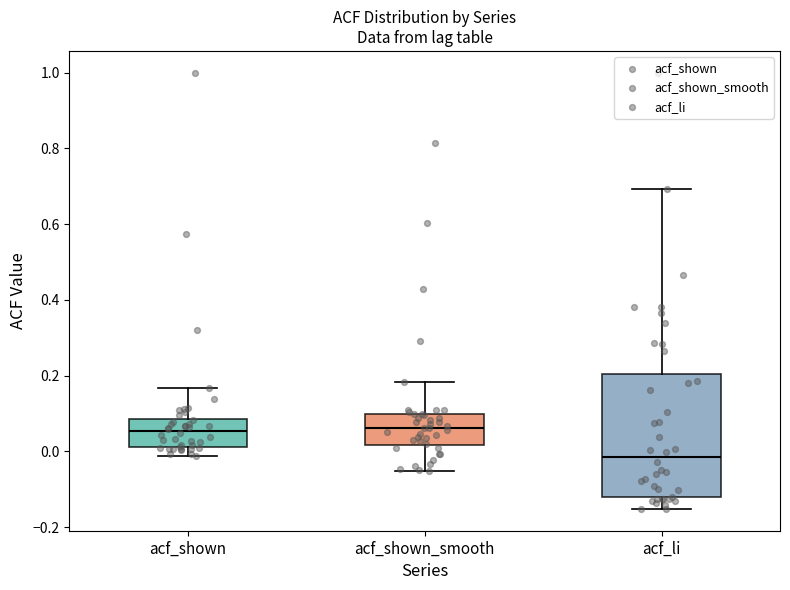

Reading left to right, transcribe this box plot: for each box, give where its median line is, the range the box spans, and where its two whiskers end, as read against the y-axis. The values are not printed on the chart, so give them approximately, as read against the axis.

acf_shown: median 0.06, box 0.02 to 0.08, whiskers -0.02 to 0.16
acf_shown_smooth: median 0.06, box 0.02 to 0.10, whiskers -0.06 to 0.18
acf_li: median -0.02, box -0.12 to 0.20, whiskers -0.16 to 0.70